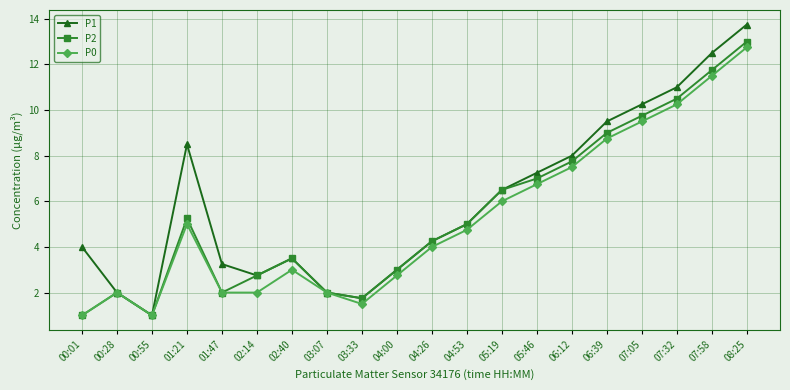

What is the maximum value shown in the chart?

13.8